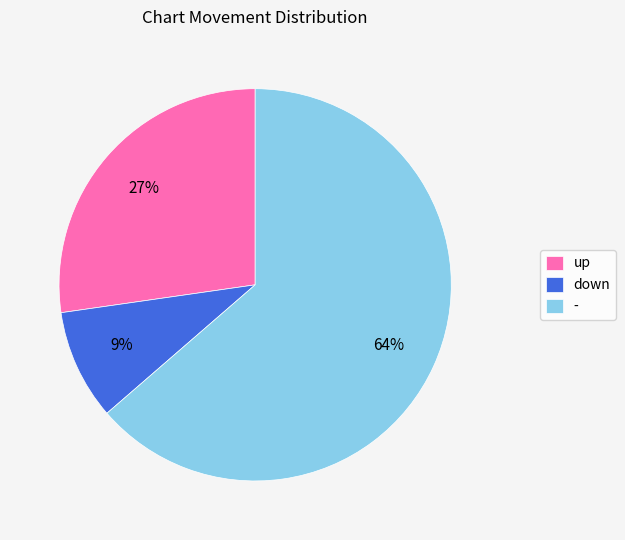

Which category has the smallest portion of the pie?

down